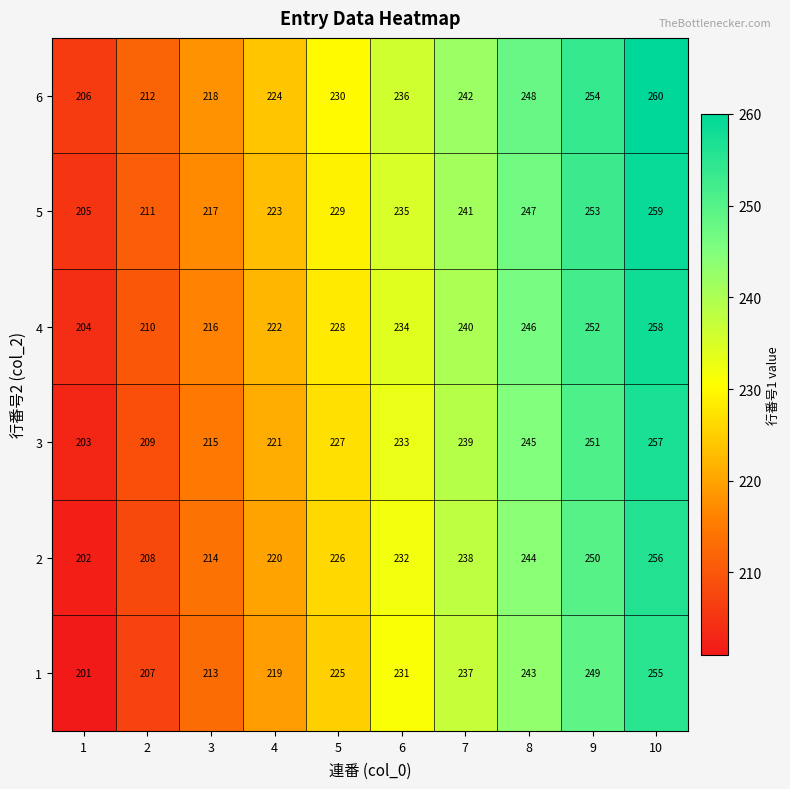

How many data points does each series have?

10